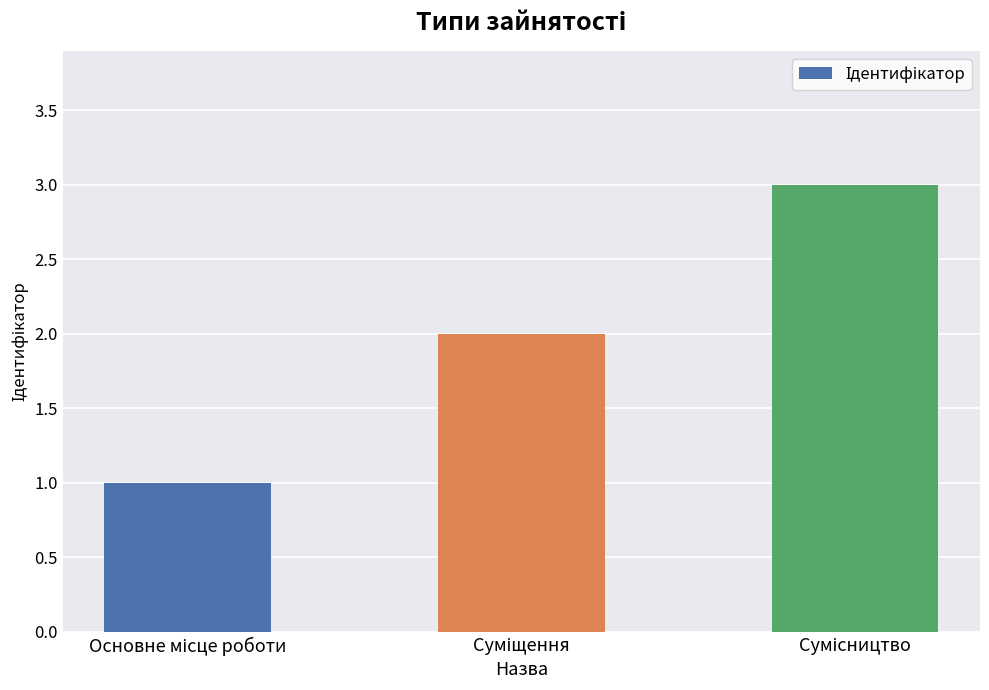

What is the sum of all values?

6